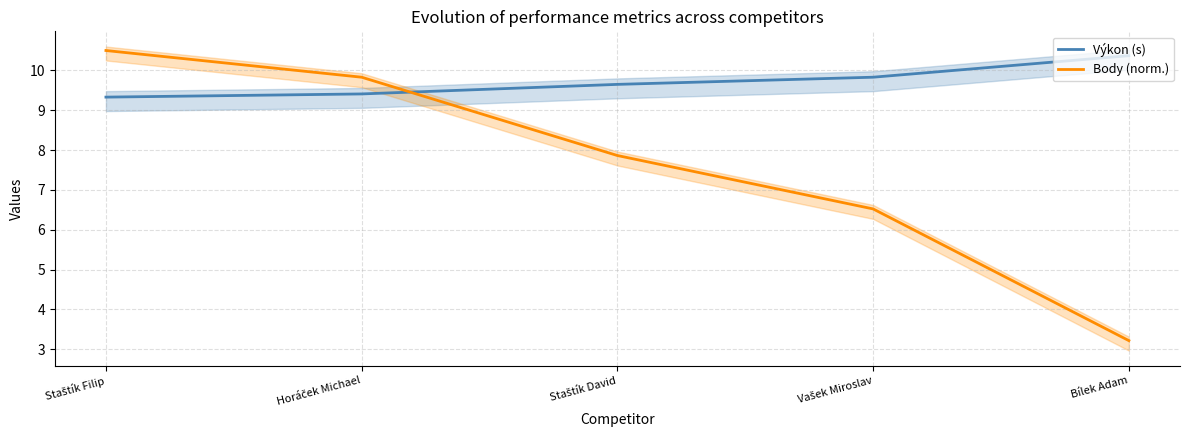

Which series has the largest range (max minus min)?

Body (norm.)